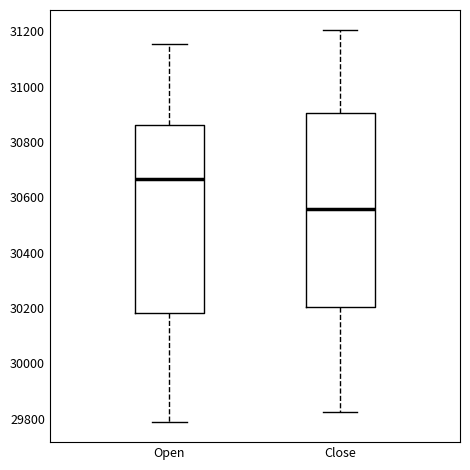

Which box's median line is the highest?

Open